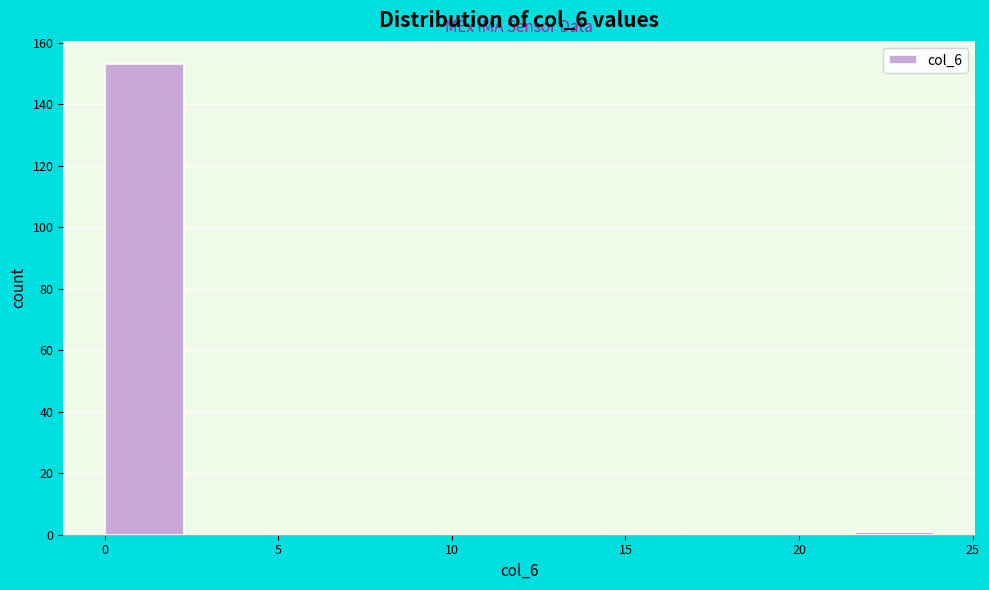

Over which range of the x-axis is the bar tallest?

0.0 to 2.4